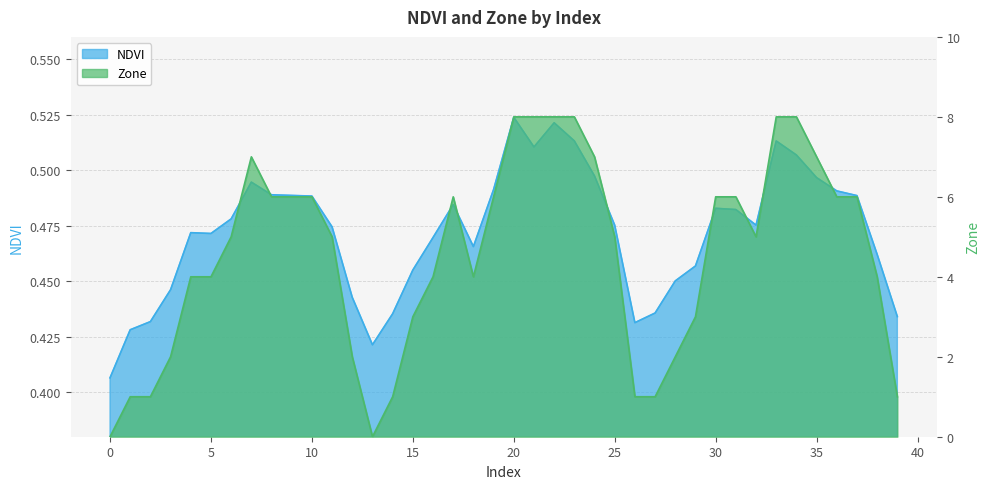

Rank the series by their maximum value, from highest to lowest.

Zone, NDVI